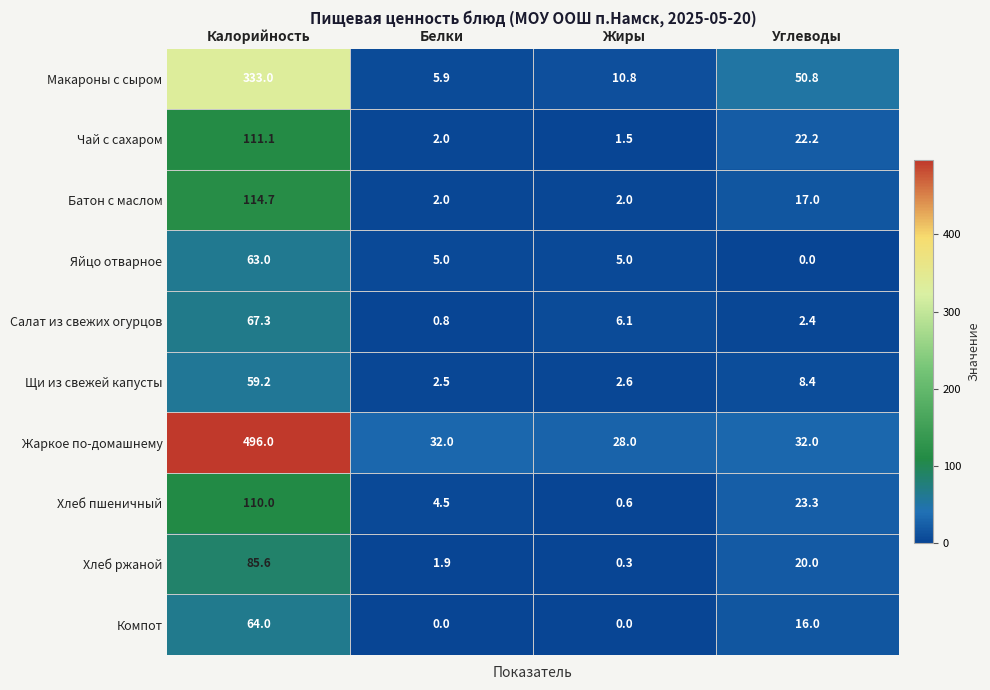

What is the maximum value shown in the chart?

496.0